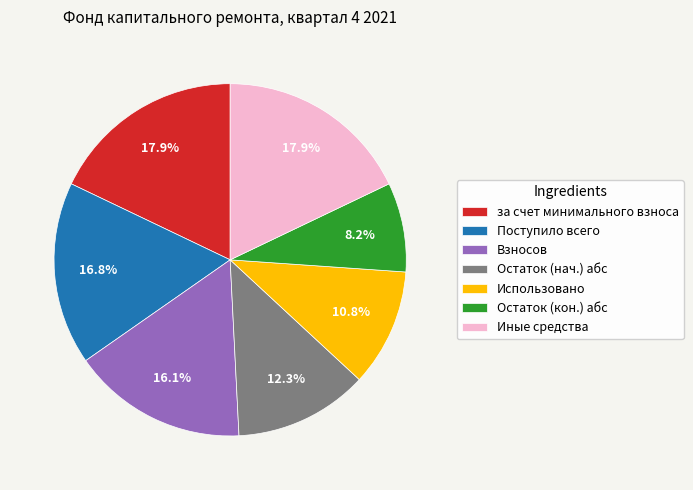

Is за счет минимального взноса the majority of the pie?

No